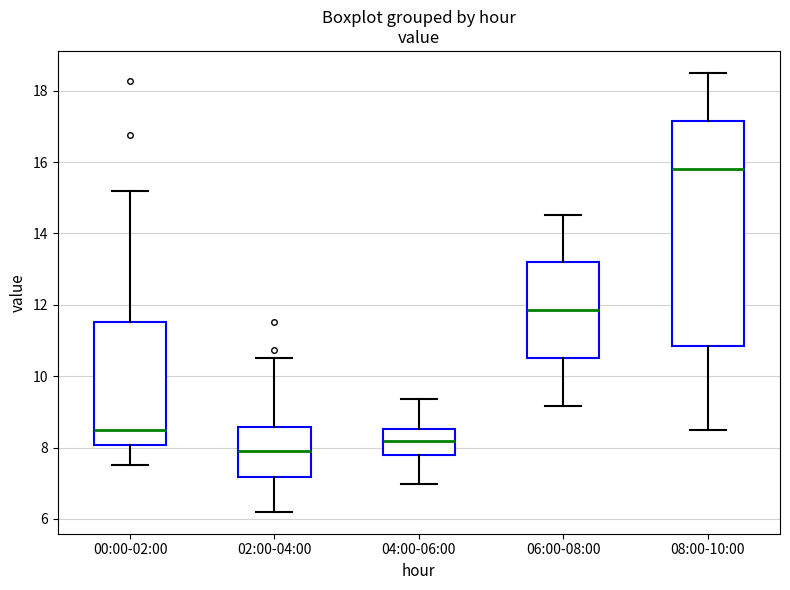

Where is the upper edge of the box for 00:00-02:00 on the y-axis? The values are not printed on the chart, so give them approximately, as read against the axis.

11.6